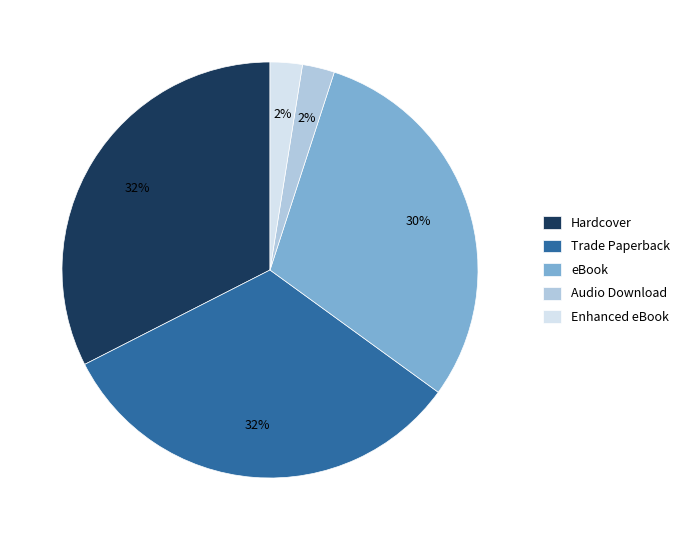

The eBook slice represents 30% of the pie. True or false?

True